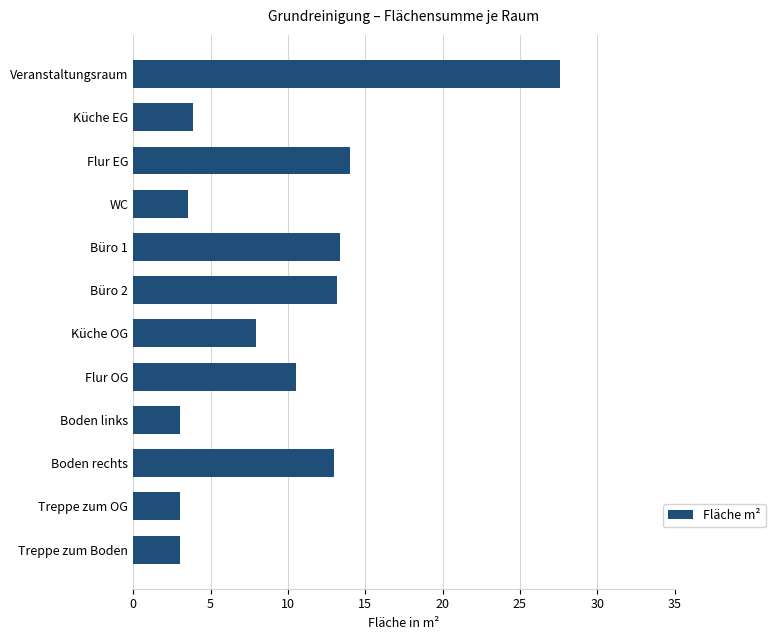

What is the sum of all values?

116.1